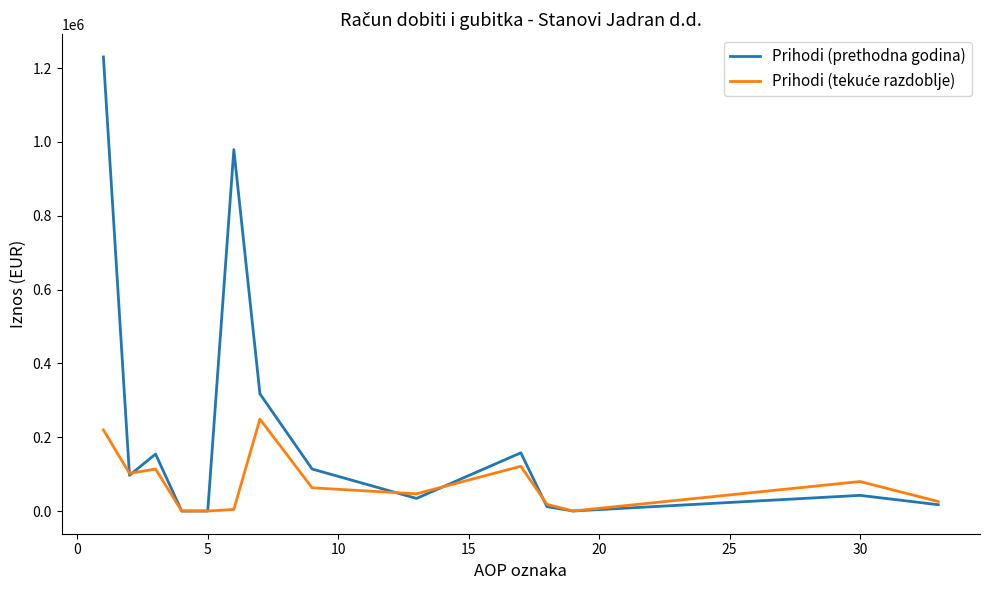

What is the greatest value displayed?

1230418